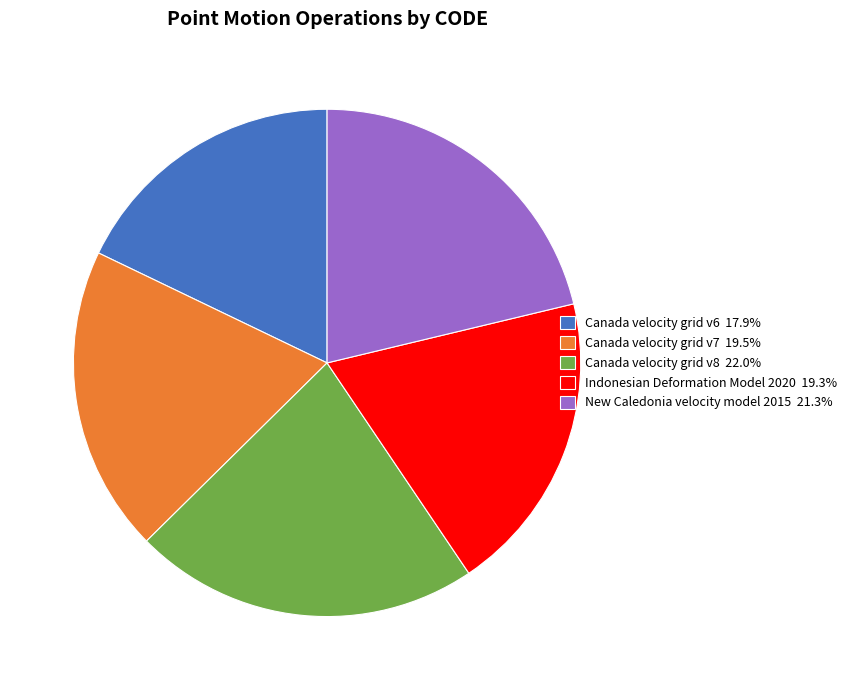

Which slice is the smallest?

Canada velocity grid v6